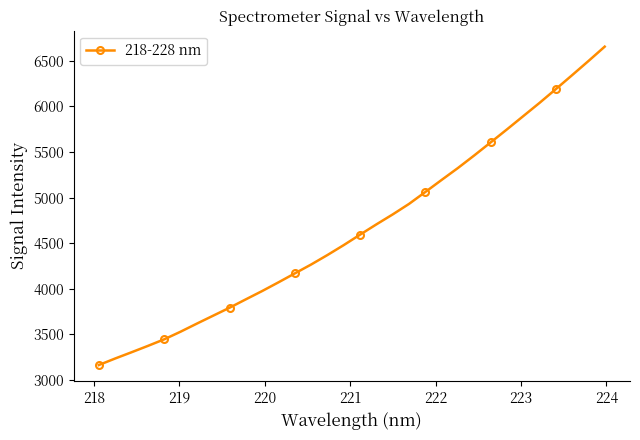

True or false: the data has more than 2 interior local peaks.

False